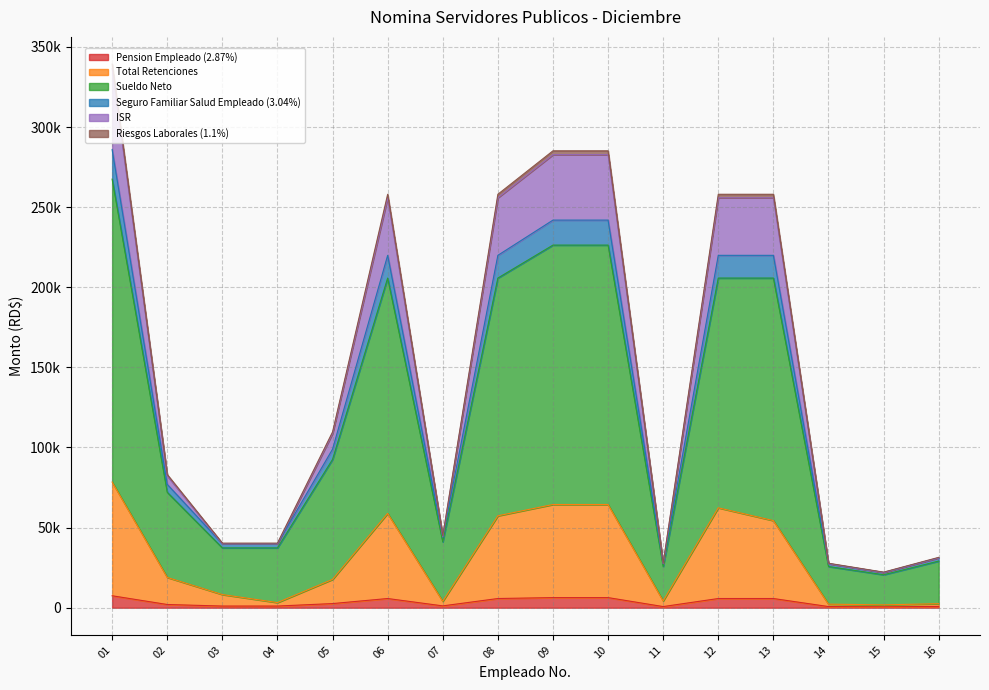

How many data points does each series have?

16